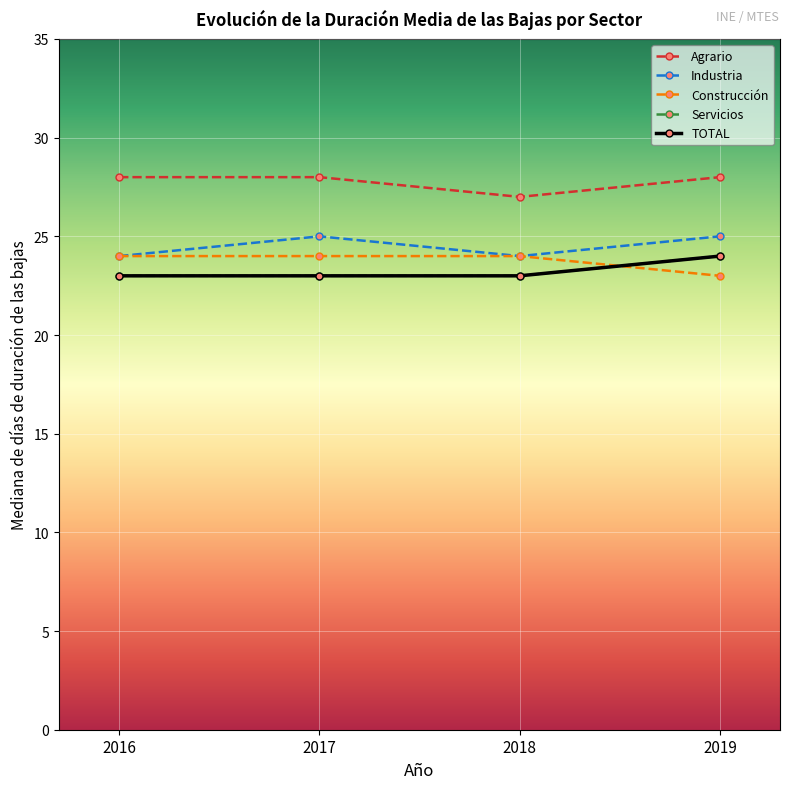

Does the chart have visible grid lines?

Yes